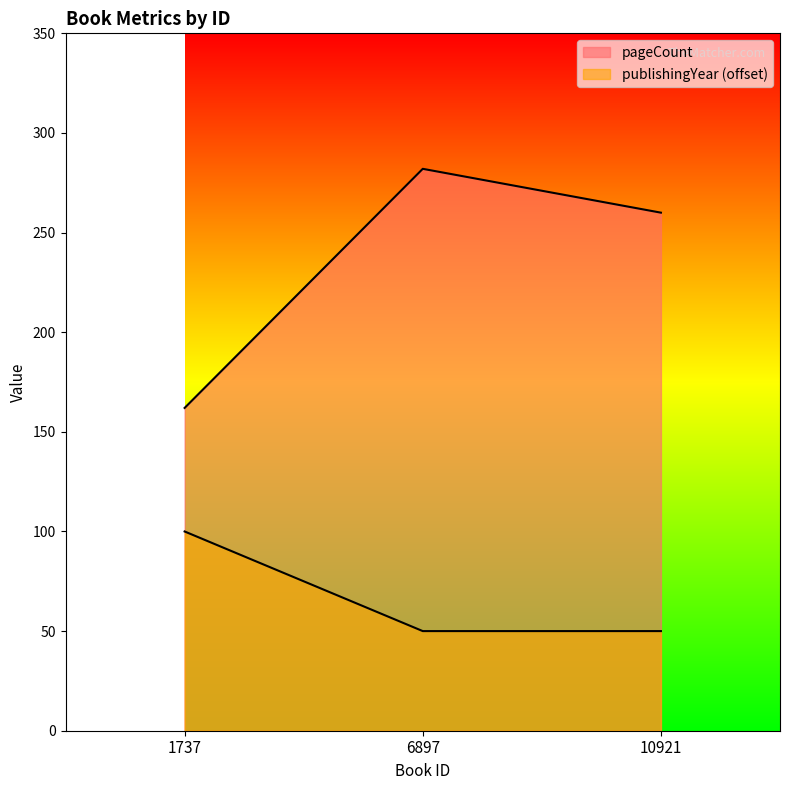

Reading left to right, extract all data points from this chart.

pageCount: 1737=162	6897=282	10921=260
publishingYear: 1737=100	6897=50	10921=50